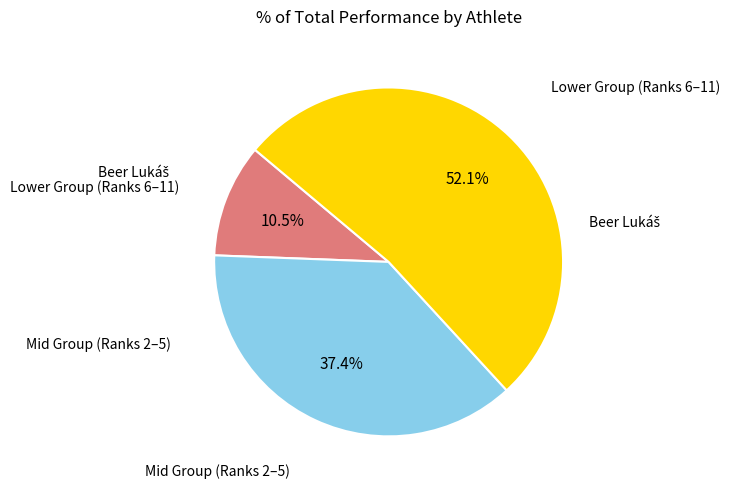

To the nearest percent, what is the difference between the largest and smallest slice percentages?

42%